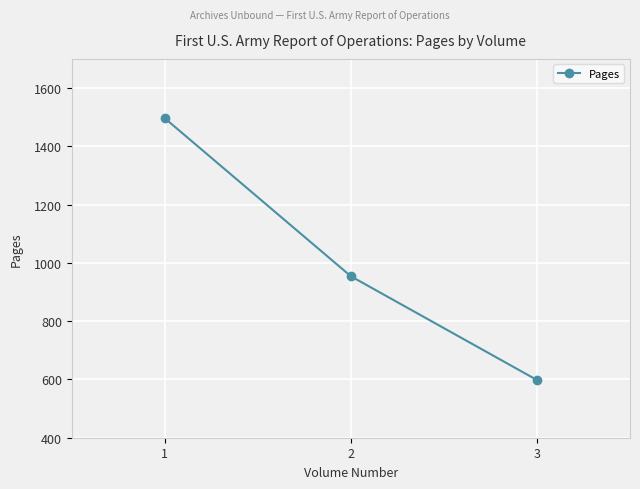

Where is the data nearest to the value 1047?

2